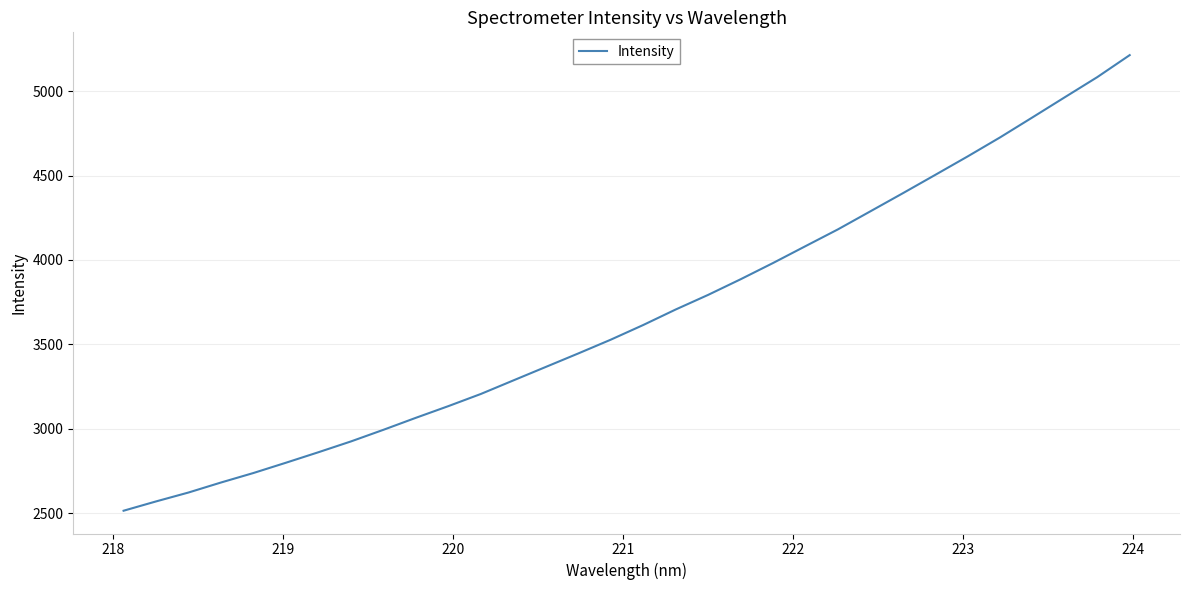

What is the maximum value shown in the chart?

5214.6